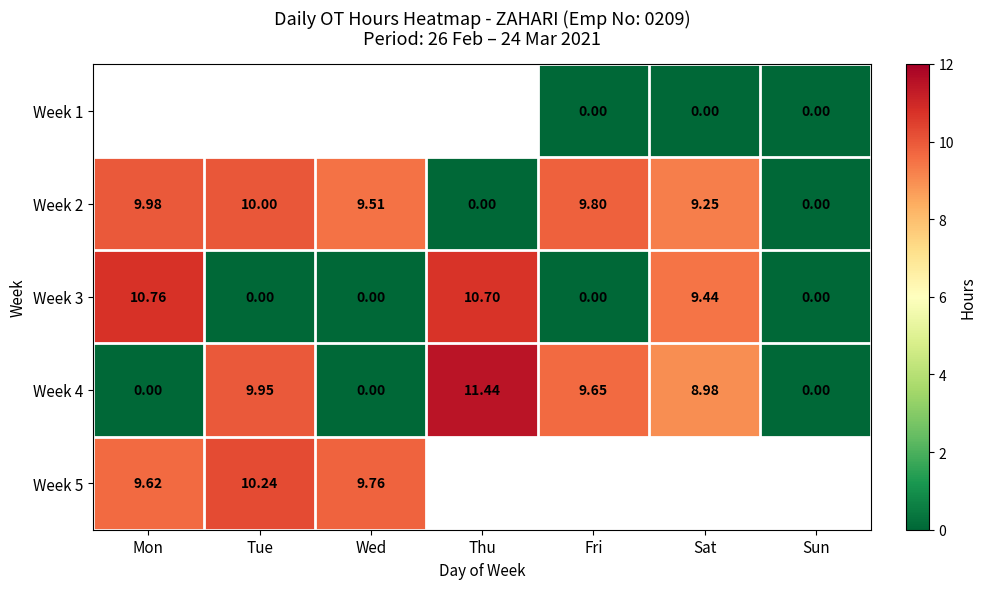

Where does the Week 4 series first go above 8?

Tue